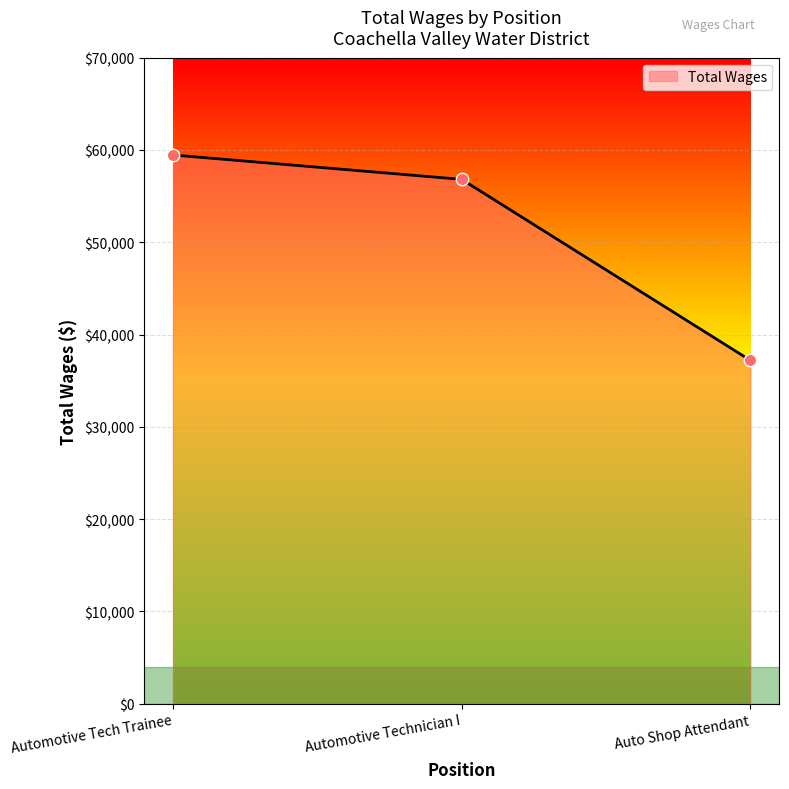

What is the change in value from Automotive Tech Trainee to Automotive Technician I?

-2643